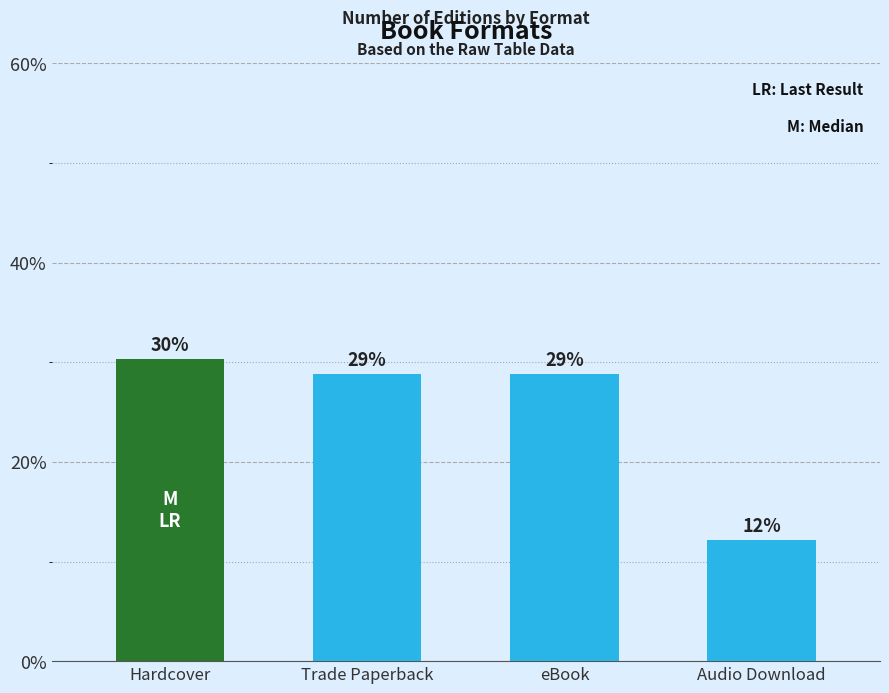

Reading left to right, what are all the values shown in this chart?

Hardcover=30.3	Trade Paperback=28.8	eBook=28.8	Audio Download=12.1